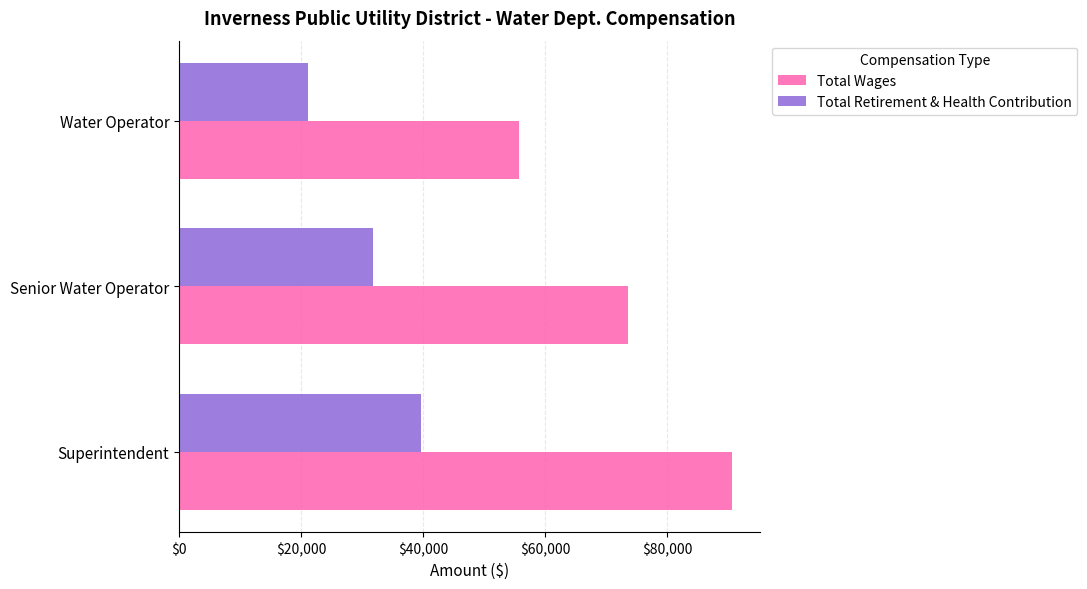

Is it true that Total Wages equals 47879 at Superintendent?

False